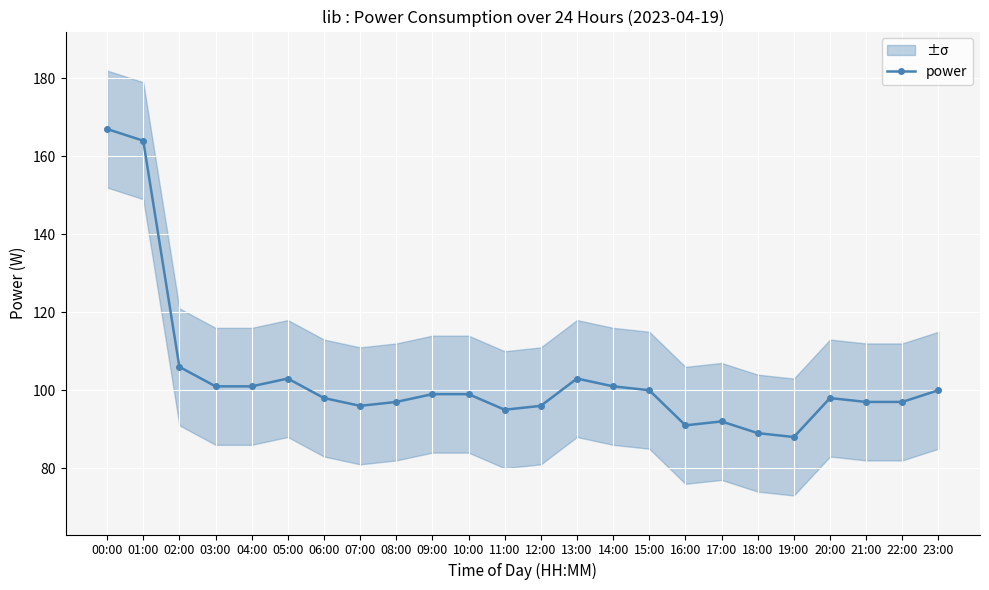

How many points are higher than both their immediate neighbors (excluding endpoints)?

4